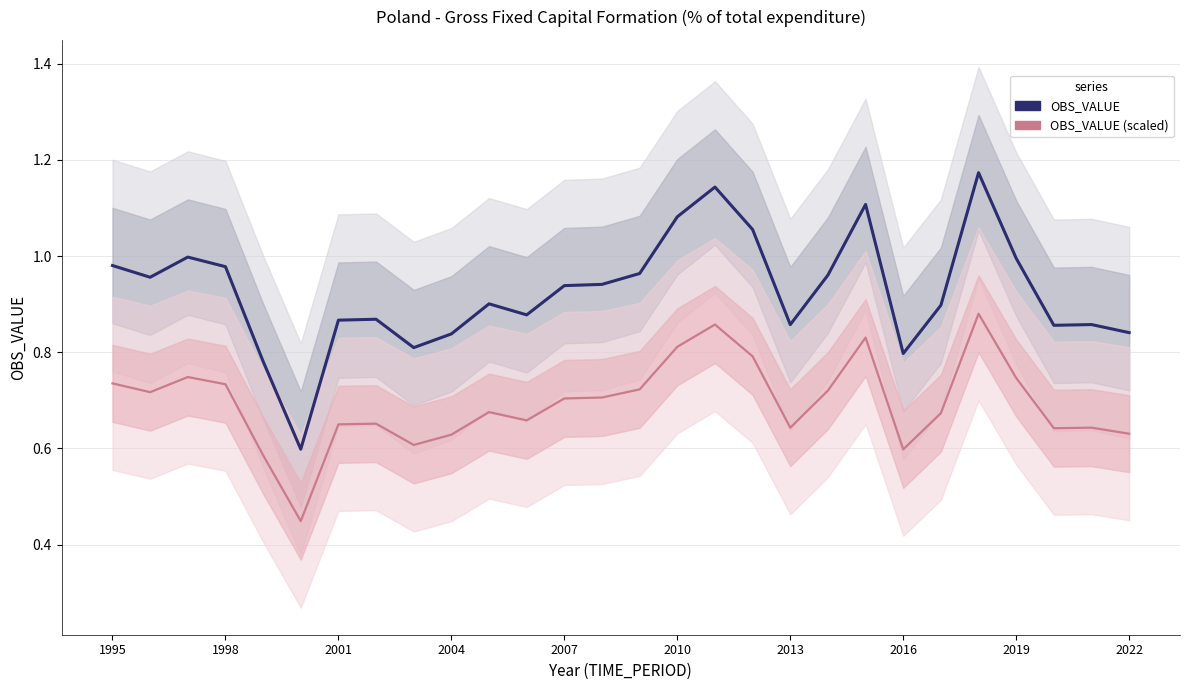

At how many categories does at least one series exceed 1?

5